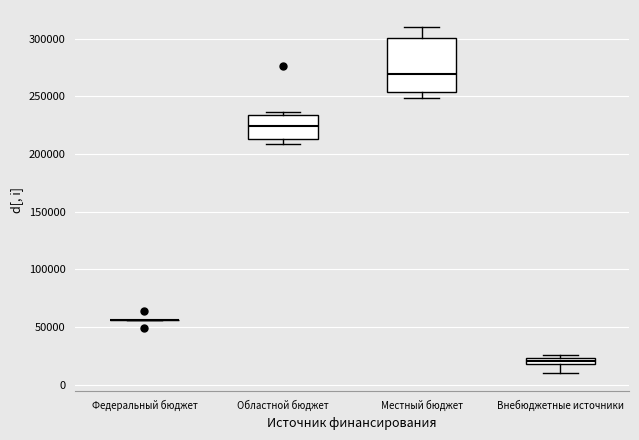

Where does the upper whisker of the box for Местный бюджет end on the y-axis? The values are not printed on the chart, so give them approximately, as read against the axis.

310000